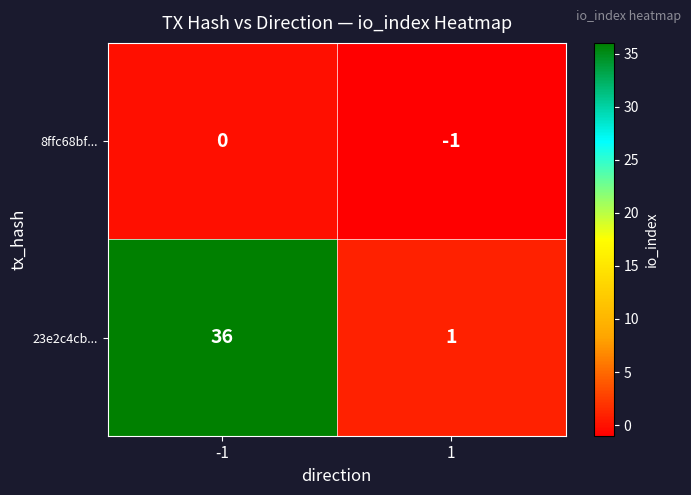

Reading right to left, list all the values displayed in this chart.

8ffc68bf...: 1=-1	-1=0
23e2c4cb...: 1=1	-1=36